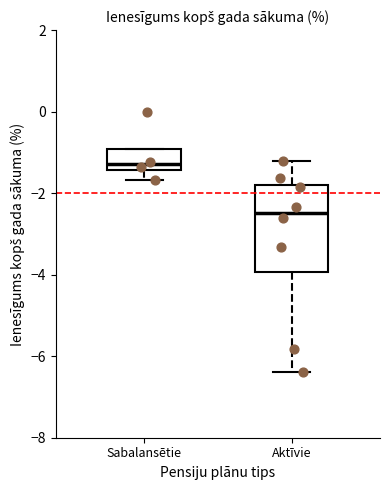

Where does the median line of the box for Sabalansētie sit on the y-axis? The values are not printed on the chart, so give them approximately, as read against the axis.

-1.2